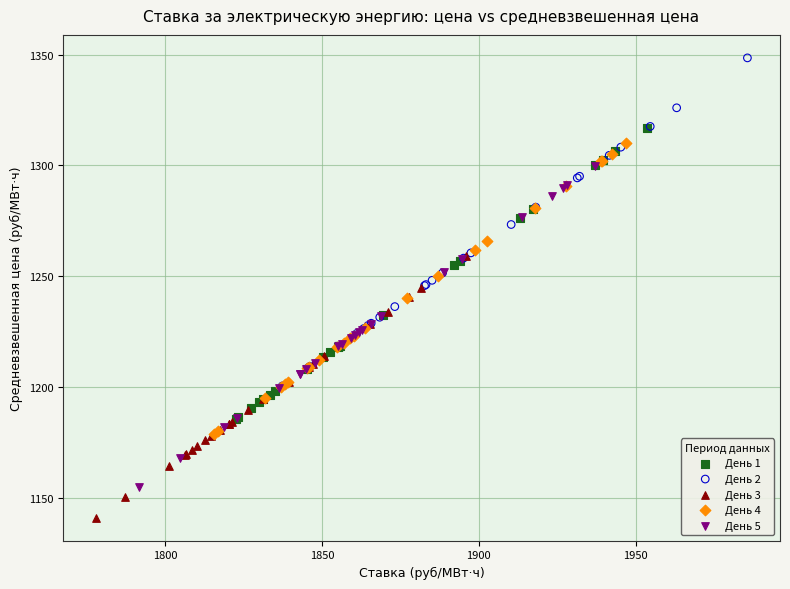

Which series contains the lowest Y value?

День 3